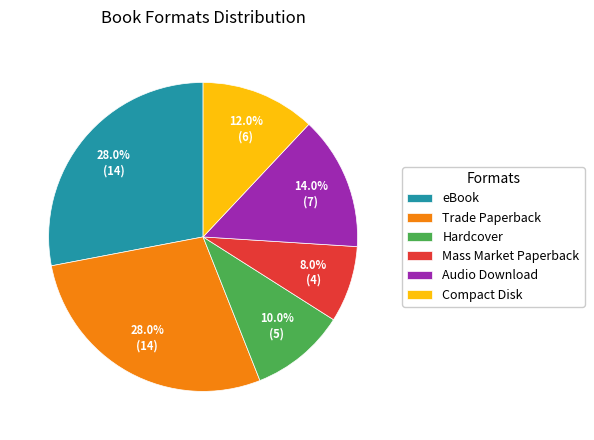

To the nearest percent, what is the combined percentage of Trade Paperback and Hardcover?

38%